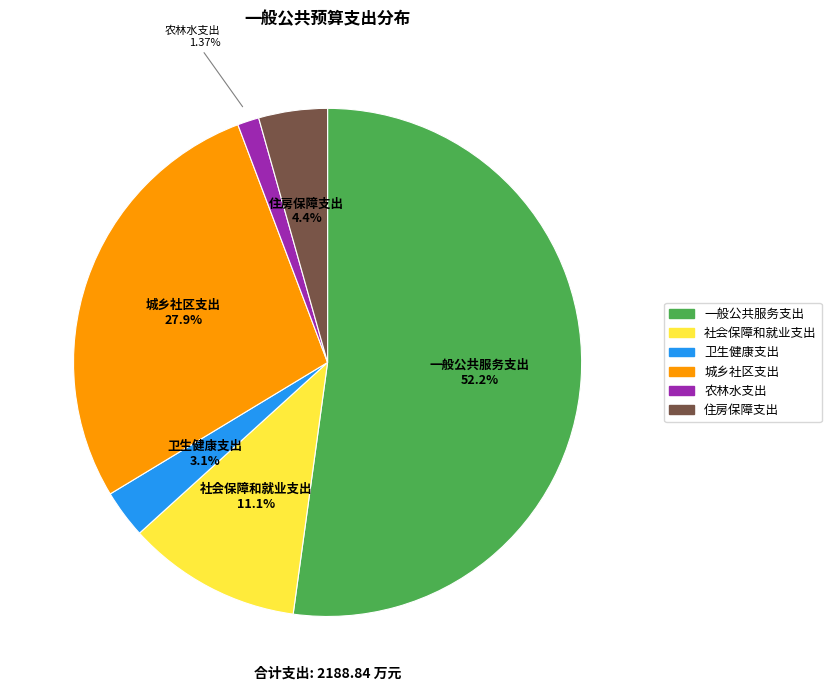

Which has a higher value, 社会保障和就业支出 or 一般公共服务支出?

一般公共服务支出